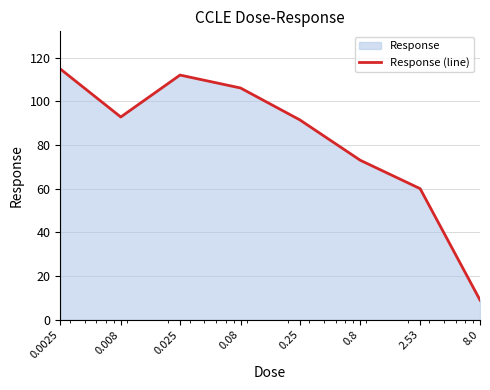

Between 0.025 and 0.0025, which is larger?

0.0025